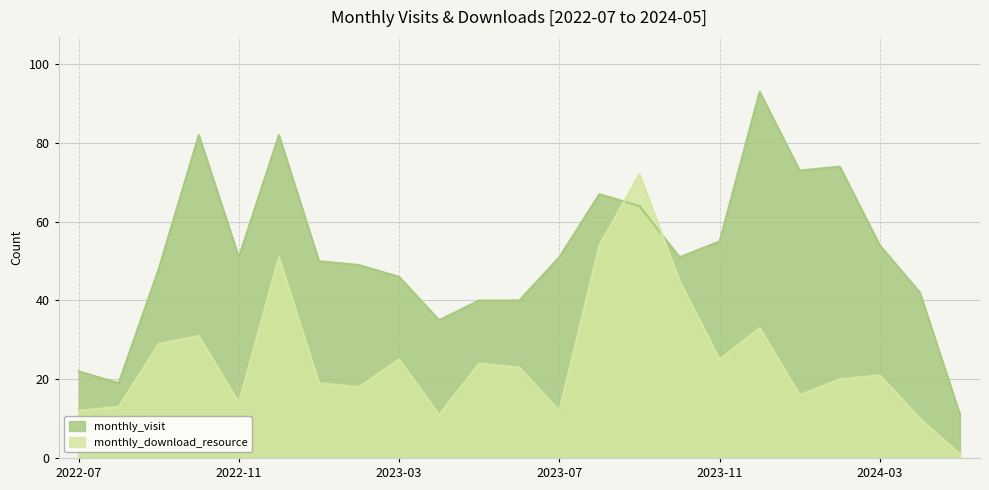

Is it true that monthly_download_resource equals 29 at 2022-09?

True